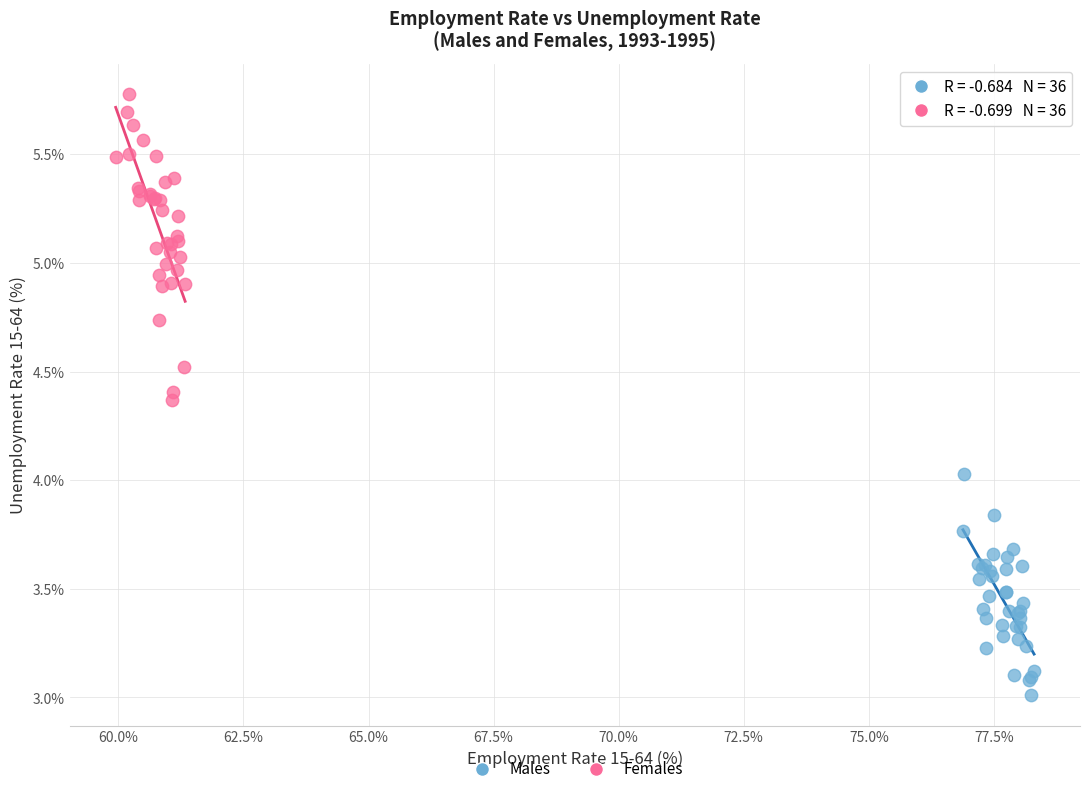

Which series contains the highest Y value?

Females